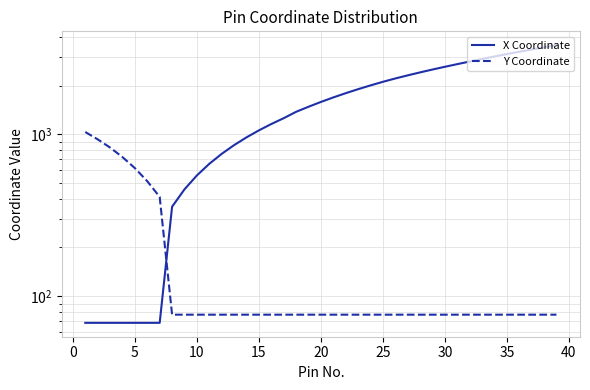

What is the total value across all series at 25?

2185.7